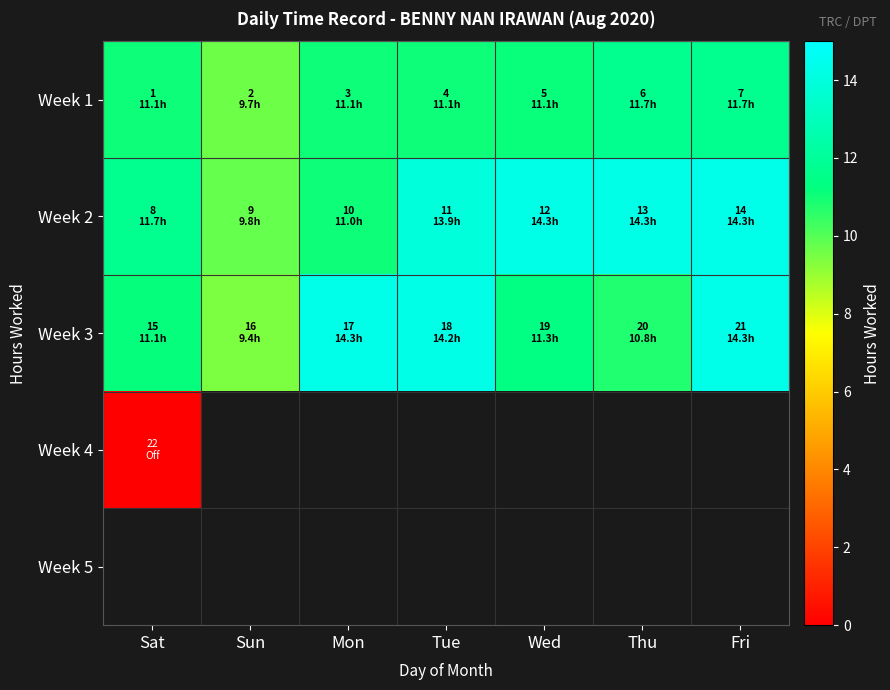

How many distinct data groups are displayed?

5